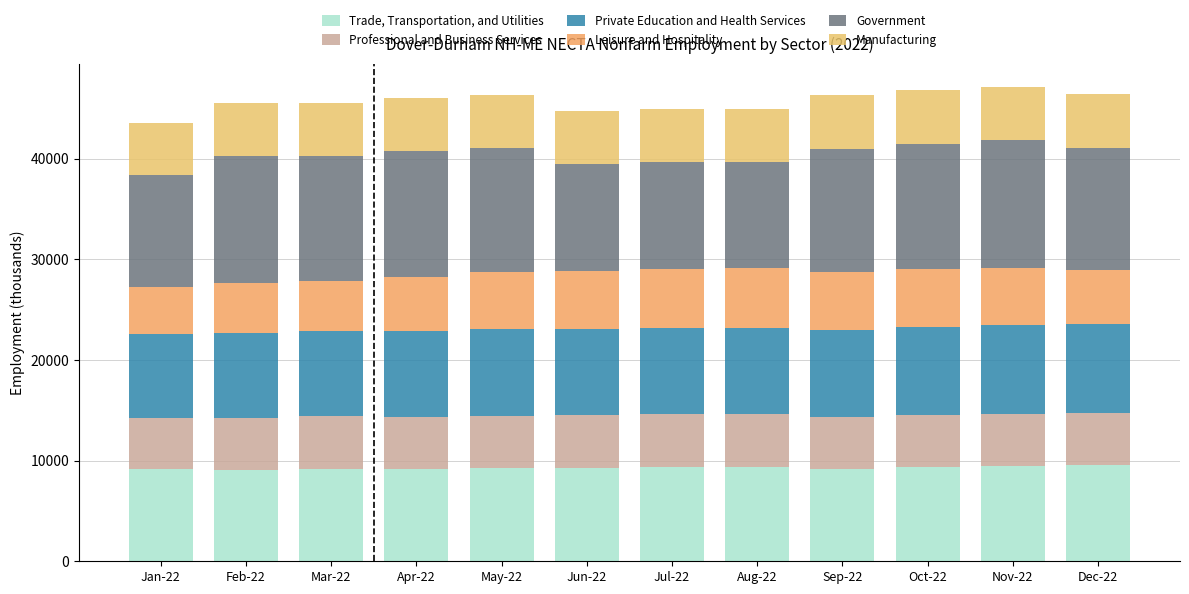

What is the difference between the maximum and minimum values in the Private Education and Health Services series?

500